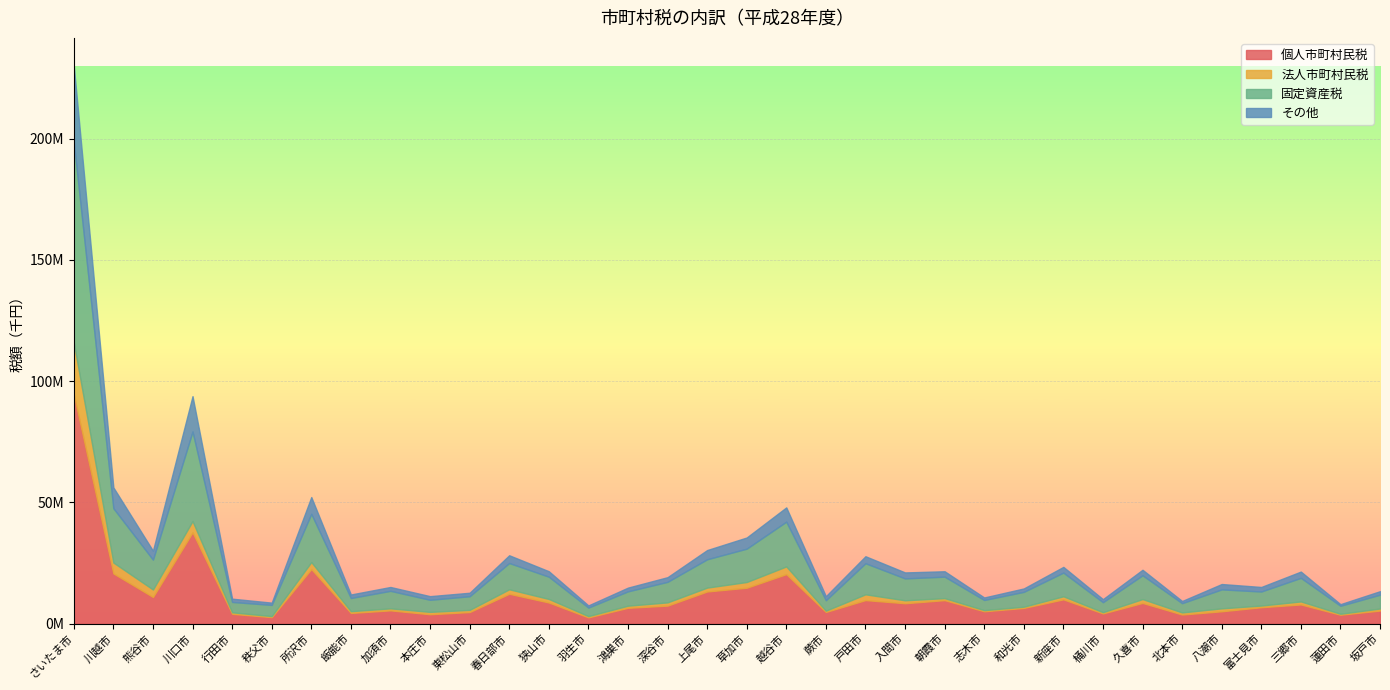

At which label does 固定資産税 first exceed 8463180?

さいたま市